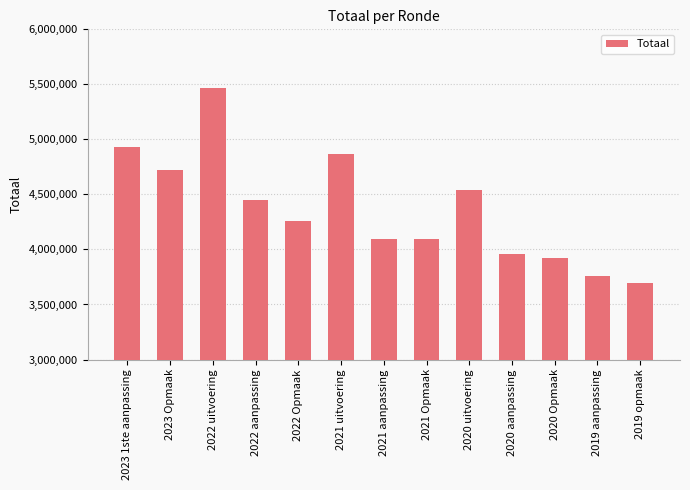

How many values are below 4254636?

6